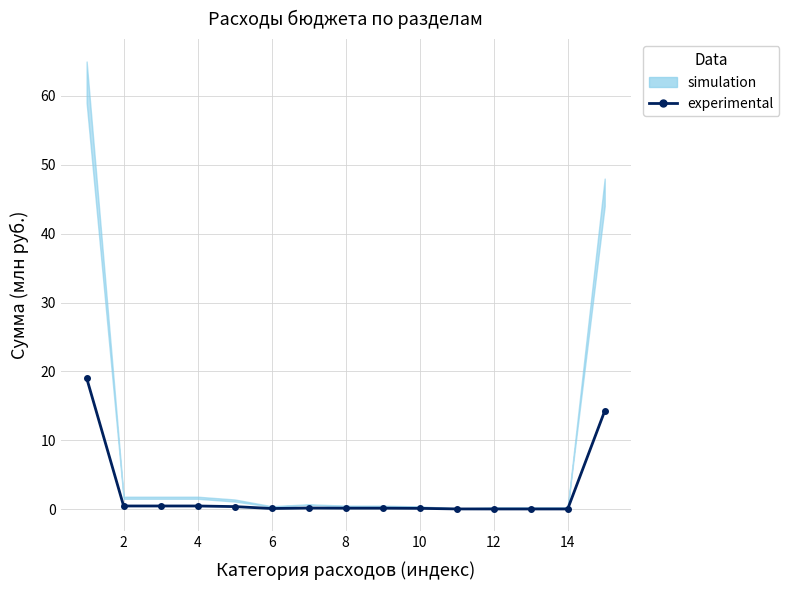

How many lines are shown in the chart?

1